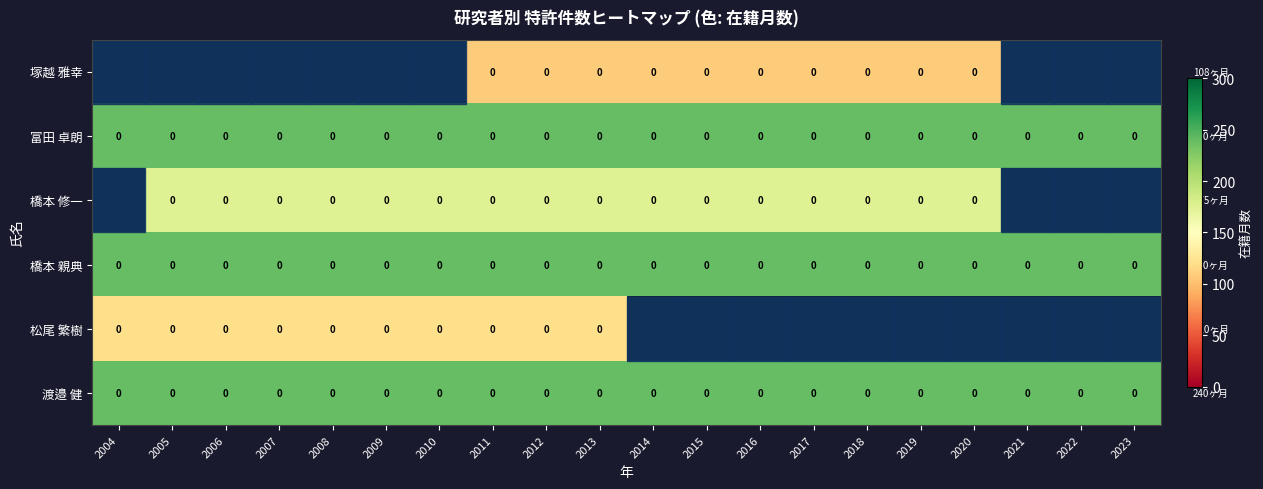

What is the maximum value shown in the chart?

240.0